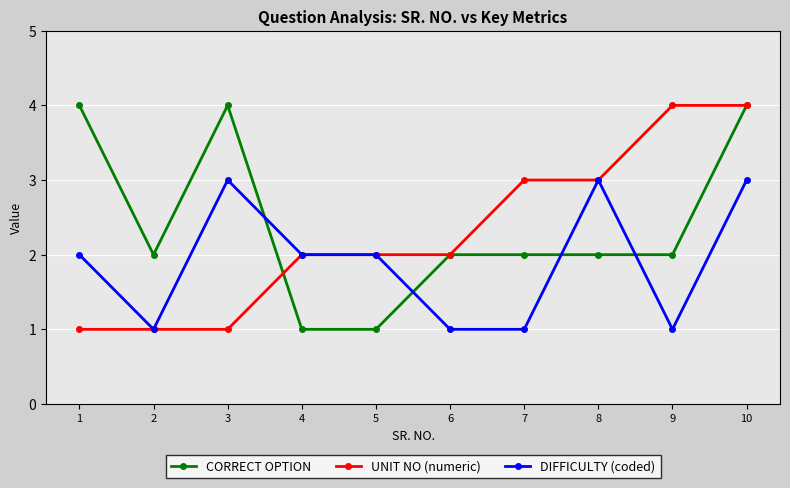

How many categories are shown in the chart?

10